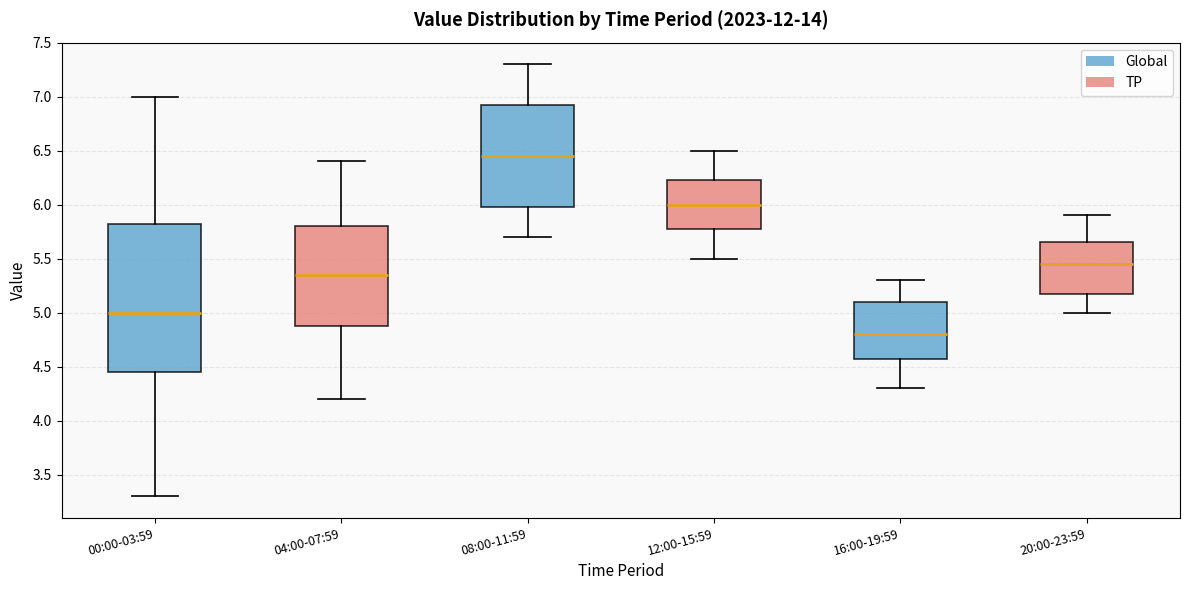

Reading left to right, transcribe this box plot: for each box, give where its median line is, the range the box spans, and where its two whiskers end, as read against the y-axis. The values are not printed on the chart, so give them approximately, as read against the axis.

00:00-03:59: median 5.00, box 4.45 to 5.85, whiskers 3.30 to 7.00
04:00-07:59: median 5.35, box 4.90 to 5.80, whiskers 4.20 to 6.40
08:00-11:59: median 6.45, box 6.00 to 6.95, whiskers 5.70 to 7.30
12:00-15:59: median 6.00, box 5.80 to 6.25, whiskers 5.50 to 6.50
16:00-19:59: median 4.80, box 4.60 to 5.10, whiskers 4.30 to 5.30
20:00-23:59: median 5.45, box 5.20 to 5.65, whiskers 5.00 to 5.90